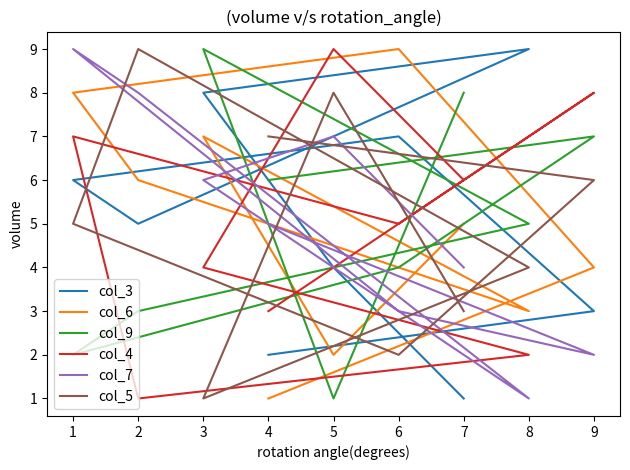

What is the value of the col_9 point at the 8th from the left?

7